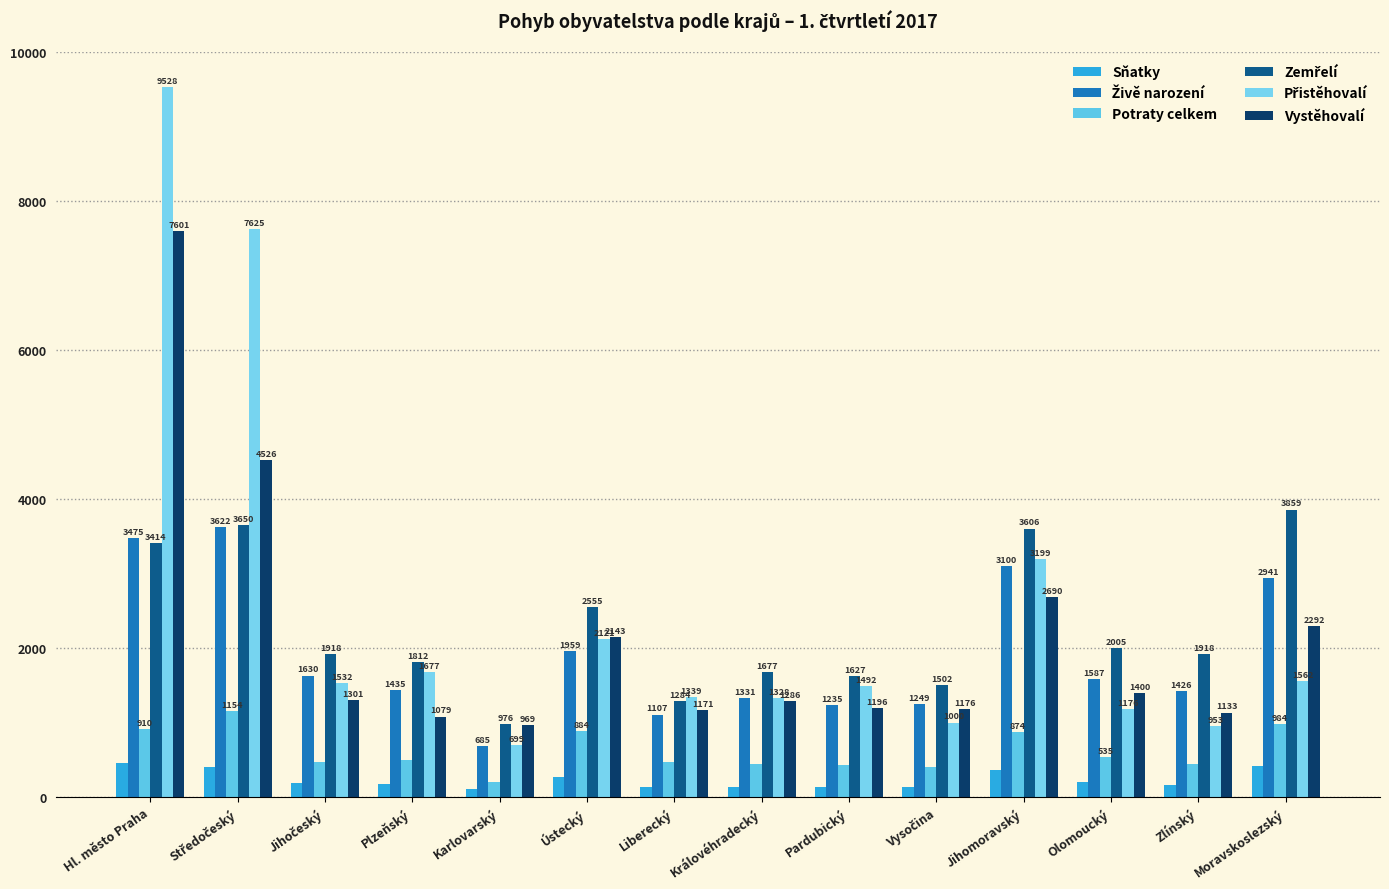

Which has a higher value, Karlovarský or Hl. město Praha?

Hl. město Praha